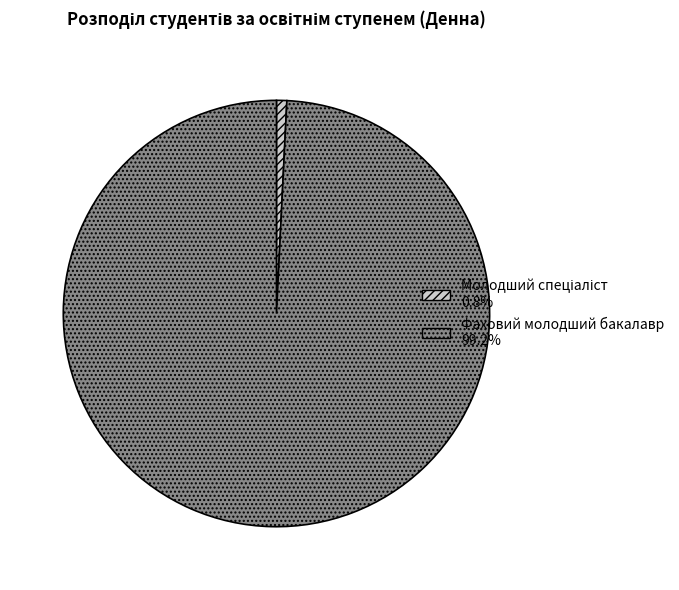

True or false: Фаховий молодший бакалавр accounts for 99% of the total.

True